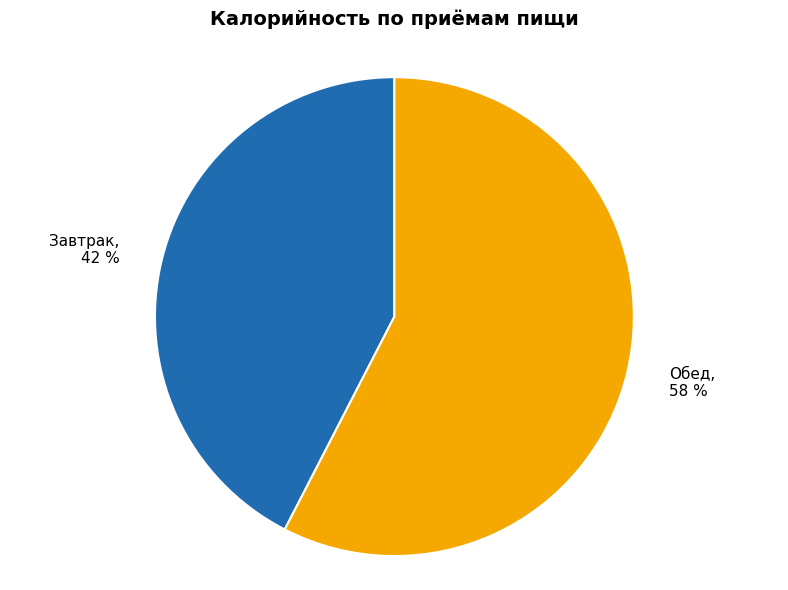

What is the smallest slice in the pie chart?

Завтрак